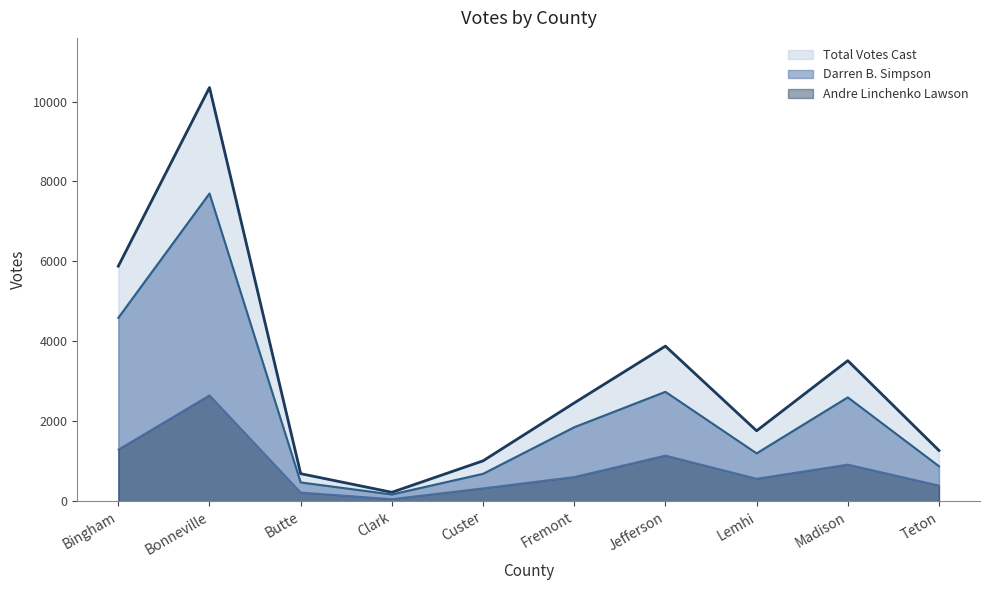

How many data points does each series have?

10